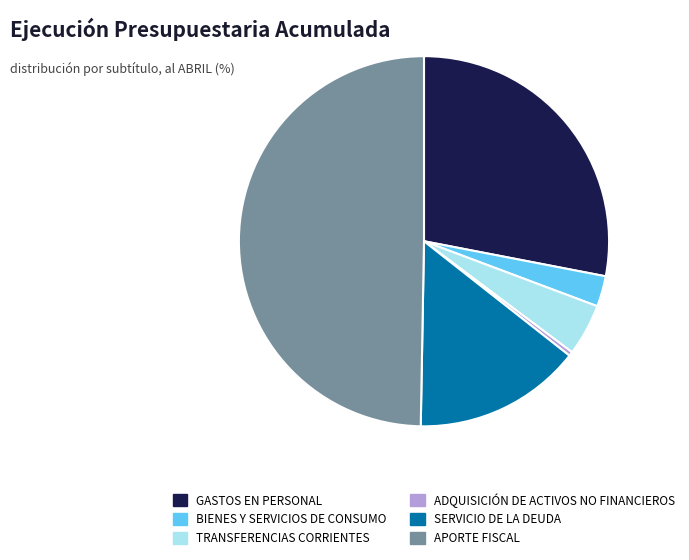

Combined, do TRANSFERENCIAS CORRIENTES and ADQUISICIÓN DE ACTIVOS NO FINANCIEROS account for over 50%?

No